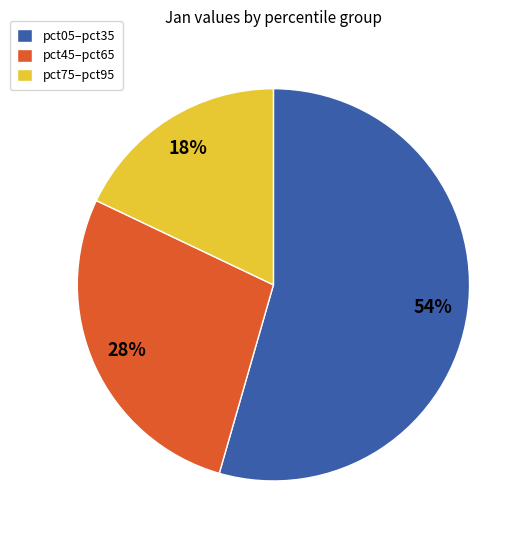

To the nearest percent, what is the average slice percentage?

33%